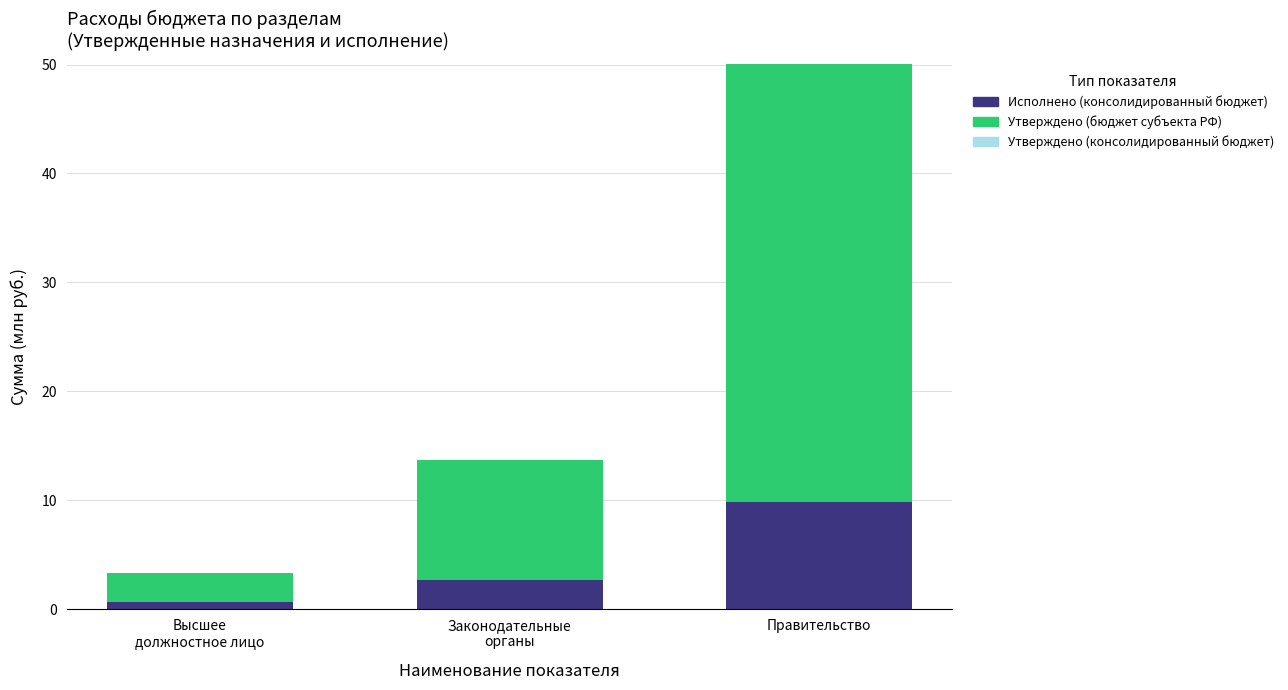

The value of Утверждено (консолидированный бюджет) at Правительство is 6.1. True or false?

False